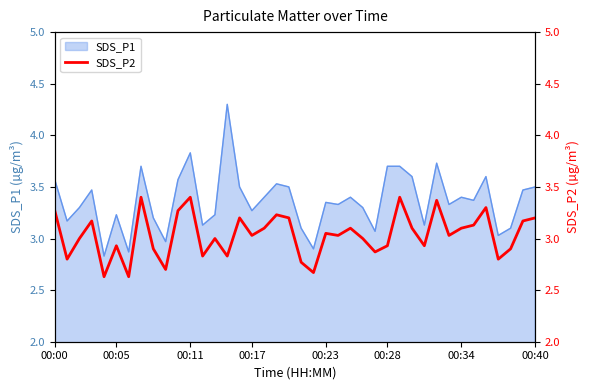

How many points are higher than both their immediate neighbors (excluding endpoints)?

12